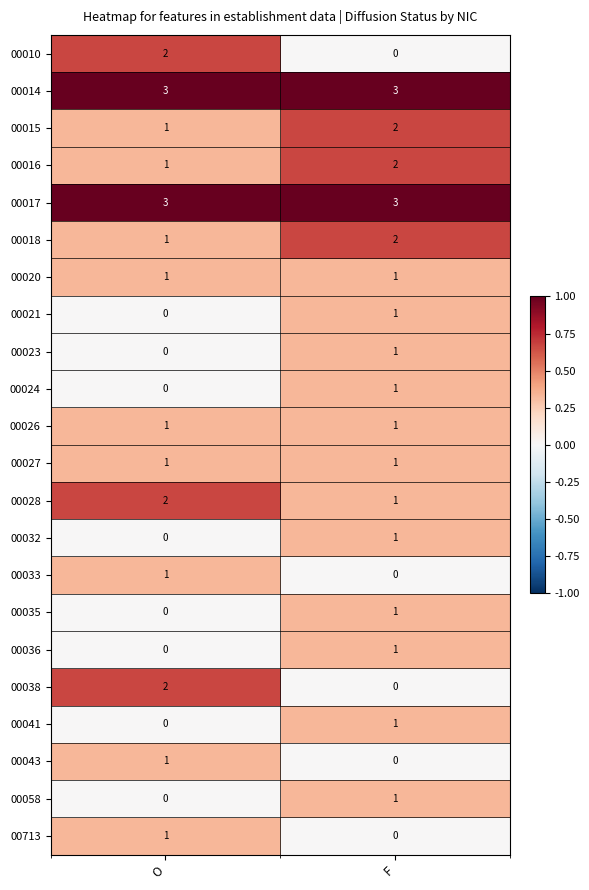

What is the sum of the 00028 values at O and F?

3